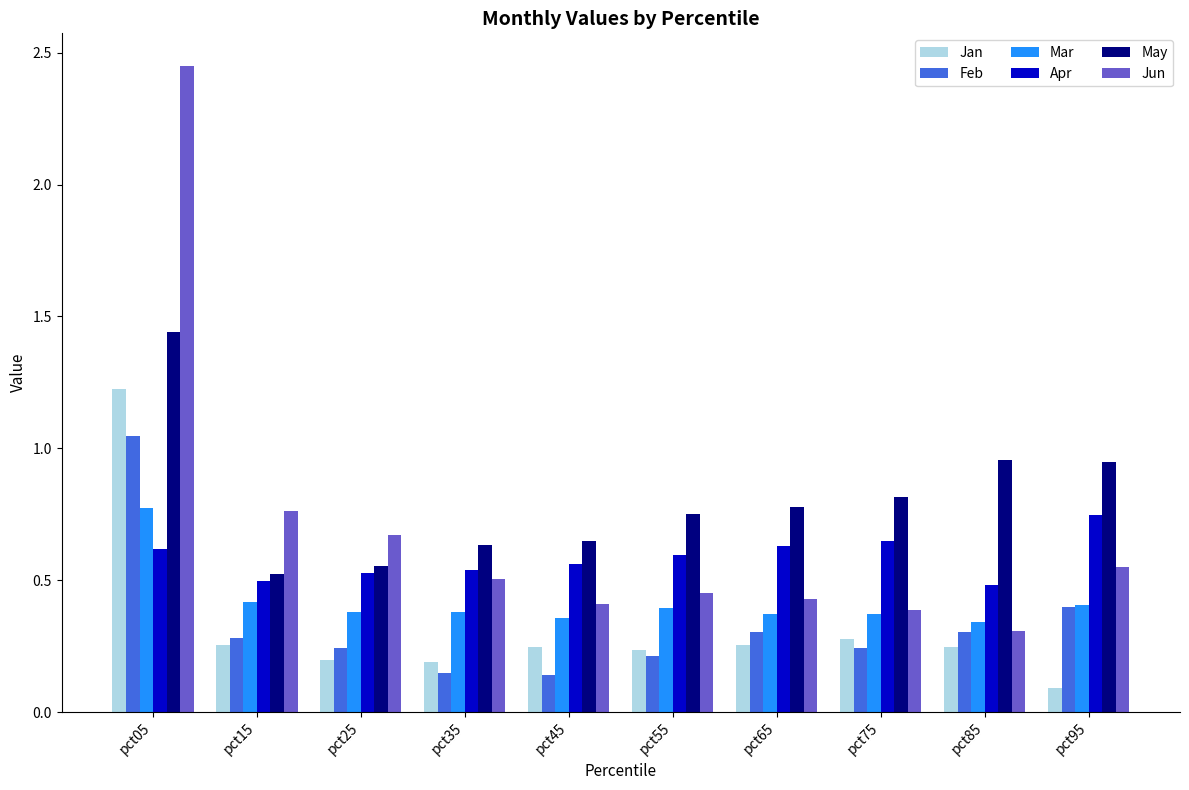

At how many categories does at least one series exceed 1?

1